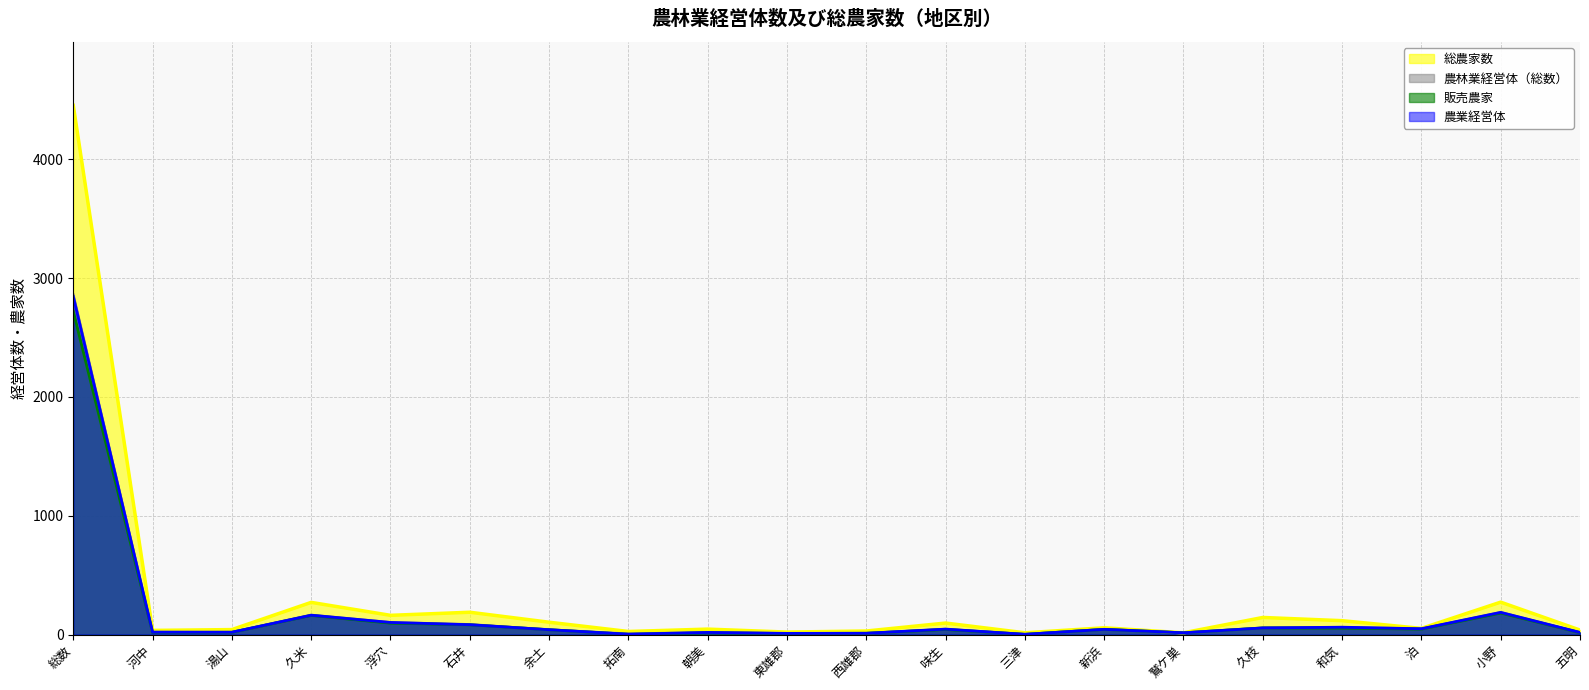

How many lines are shown in the chart?

4